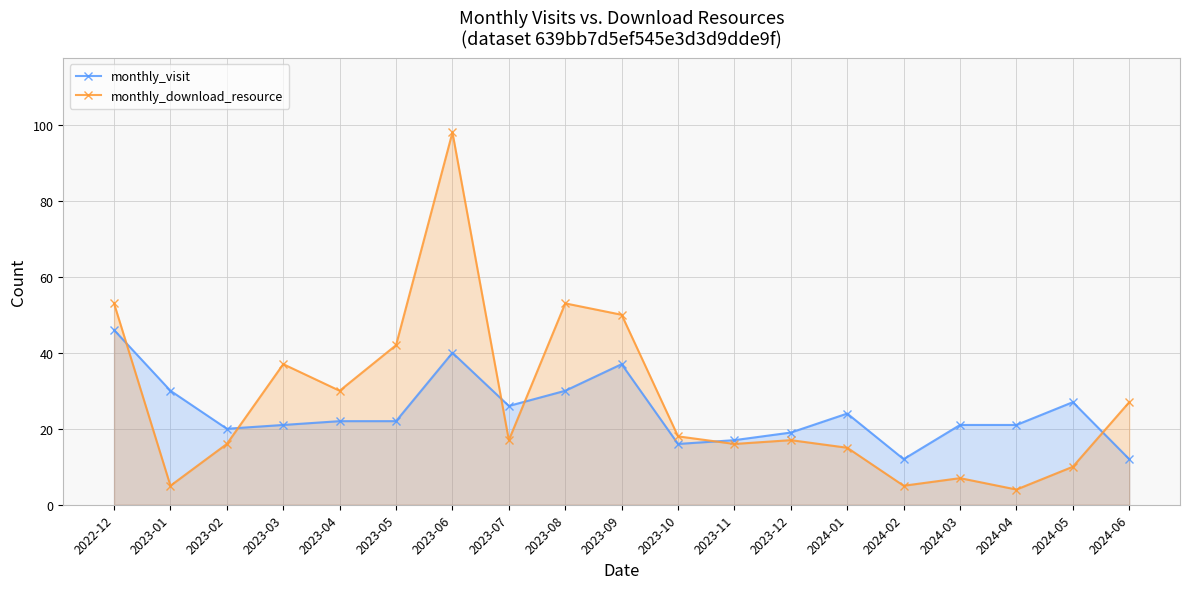

How many data points in monthly_visit are above 22?

8